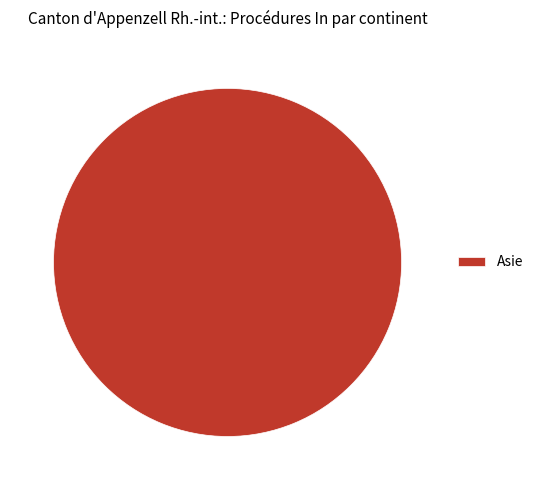

Is there any slice that represents more than half of the pie?

Yes